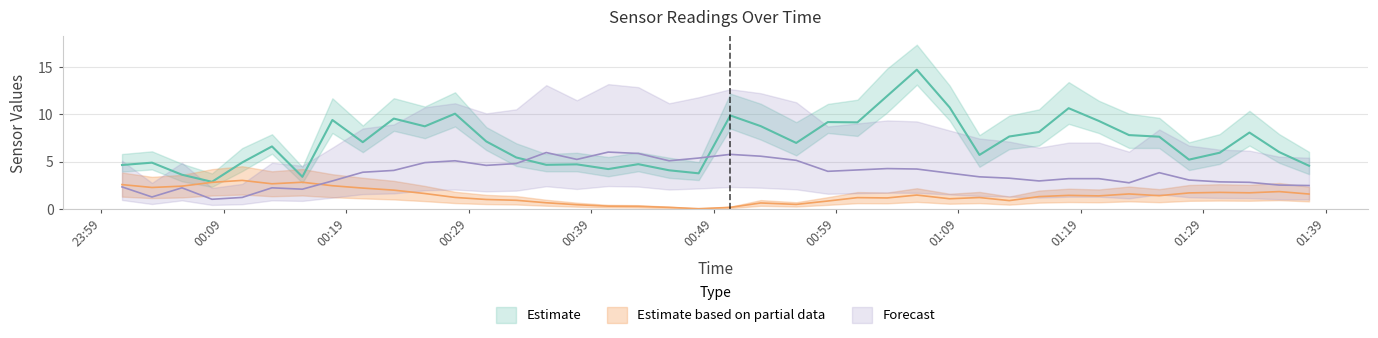

Reading right to left, extract all data points from this chart.

SDS_P1: 2022/11/26 01:37:38=4.5	2022/11/26 01:35:12=6.0	2022/11/26 01:32:46=8.1	2022/11/26 01:30:20=5.9	2022/11/26 01:27:50=5.2	2022/11/26 01:25:24=7.6	2022/11/26 01:22:56=7.8	2022/11/26 01:20:28=9.3	2022/11/26 01:18:00=10.7	2022/11/26 01:15:35=8.1	2022/11/26 01:13:09=7.7	2022/11/26 01:10:43=5.7	2022/11/26 01:08:17=10.7	2022/11/26 01:05:36=14.7	2022/11/26 01:03:11=11.9	2022/11/26 01:00:45=9.2	2022/11/26 00:58:20=9.2	2022/11/26 00:55:45=7.0	2022/11/26 00:52:51=8.8	2022/11/26 00:50:22=9.9	2022/11/26 00:47:47=3.8	2022/11/26 00:45:22=4.1	2022/11/26 00:42:51=4.7	2022/11/26 00:40:24=4.2	2022/11/26 00:37:50=4.7	2022/11/26 00:35:20=4.7	2022/11/26 00:32:53=5.4	2022/11/26 00:30:26=7.1	2022/11/26 00:27:53=10.1	2022/11/26 00:25:25=8.7	2022/11/26 00:22:53=9.6	2022/11/26 00:20:21=7.0	2022/11/26 00:17:52=9.4	2022/11/26 00:15:25=3.4	2022/11/26 00:12:56=6.6	2022/11/26 00:10:30=4.9	2022/11/26 00:08:02=2.9	2022/11/26 00:05:35=3.6	2022/11/26 00:03:08=4.9	2022/11/26 00:00:41=4.6
BME280_temperature: 2022/11/26 01:37:38=2.5	2022/11/26 01:35:12=2.5	2022/11/26 01:32:46=2.8	2022/11/26 01:30:20=2.8	2022/11/26 01:27:50=3.0	2022/11/26 01:25:24=3.8	2022/11/26 01:22:56=2.7	2022/11/26 01:20:28=3.2	2022/11/26 01:18:00=3.2	2022/11/26 01:15:35=2.9	2022/11/26 01:13:09=3.2	2022/11/26 01:10:43=3.4	2022/11/26 01:08:17=3.8	2022/11/26 01:05:36=4.2	2022/11/26 01:03:11=4.3	2022/11/26 01:00:45=4.1	2022/11/26 00:58:20=4.0	2022/11/26 00:55:45=5.1	2022/11/26 00:52:51=5.6	2022/11/26 00:50:22=5.8	2022/11/26 00:47:47=5.4	2022/11/26 00:45:22=5.1	2022/11/26 00:42:51=5.9	2022/11/26 00:40:24=6.0	2022/11/26 00:37:50=5.2	2022/11/26 00:35:20=6.0	2022/11/26 00:32:53=4.8	2022/11/26 00:30:26=4.6	2022/11/26 00:27:53=5.1	2022/11/26 00:25:25=4.9	2022/11/26 00:22:53=4.1	2022/11/26 00:20:21=3.9	2022/11/26 00:17:52=2.9	2022/11/26 00:15:25=2.1	2022/11/26 00:12:56=2.2	2022/11/26 00:10:30=1.2	2022/11/26 00:08:02=1.0	2022/11/26 00:05:35=2.2	2022/11/26 00:03:08=1.2	2022/11/26 00:00:41=2.3
BME280_humidity: 2022/11/26 01:37:38=1.6	2022/11/26 01:35:12=1.8	2022/11/26 01:32:46=1.7	2022/11/26 01:30:20=1.7	2022/11/26 01:27:50=1.7	2022/11/26 01:25:24=1.4	2022/11/26 01:22:56=1.6	2022/11/26 01:20:28=1.4	2022/11/26 01:18:00=1.4	2022/11/26 01:15:35=1.3	2022/11/26 01:13:09=0.9	2022/11/26 01:10:43=1.2	2022/11/26 01:08:17=1.1	2022/11/26 01:05:36=1.4	2022/11/26 01:03:11=1.1	2022/11/26 01:00:45=1.2	2022/11/26 00:58:20=0.8	2022/11/26 00:55:45=0.5	2022/11/26 00:52:51=0.6	2022/11/26 00:50:22=0.1	2022/11/26 00:47:47=0.0	2022/11/26 00:45:22=0.1	2022/11/26 00:42:51=0.3	2022/11/26 00:40:24=0.3	2022/11/26 00:37:50=0.4	2022/11/26 00:35:20=0.6	2022/11/26 00:32:53=0.9	2022/11/26 00:30:26=1.0	2022/11/26 00:27:53=1.2	2022/11/26 00:25:25=1.6	2022/11/26 00:22:53=2.0	2022/11/26 00:20:21=2.2	2022/11/26 00:17:52=2.4	2022/11/26 00:15:25=2.8	2022/11/26 00:12:56=2.6	2022/11/26 00:10:30=3.0	2022/11/26 00:08:02=2.8	2022/11/26 00:05:35=2.4	2022/11/26 00:03:08=2.3	2022/11/26 00:00:41=2.6